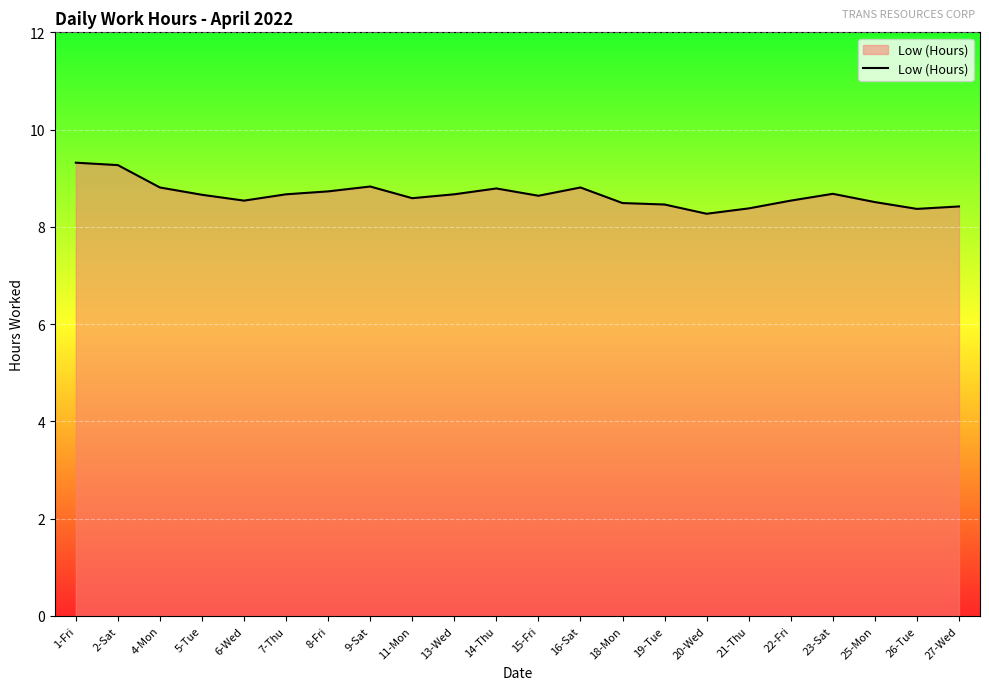

True or false: the data shows 14.0 at 7-Thu.

False